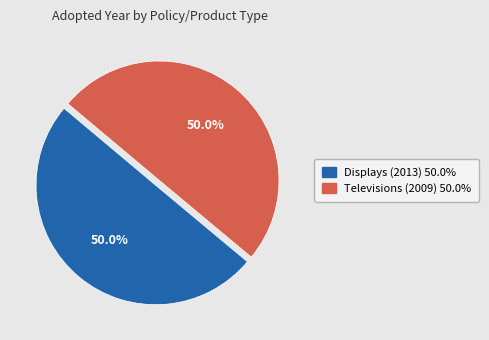

Count the number of slices in the pie.

2